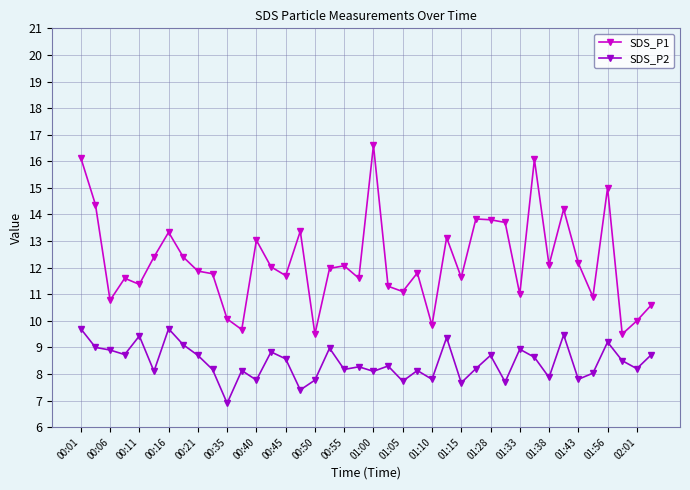

What is the greatest value displayed?

16.6